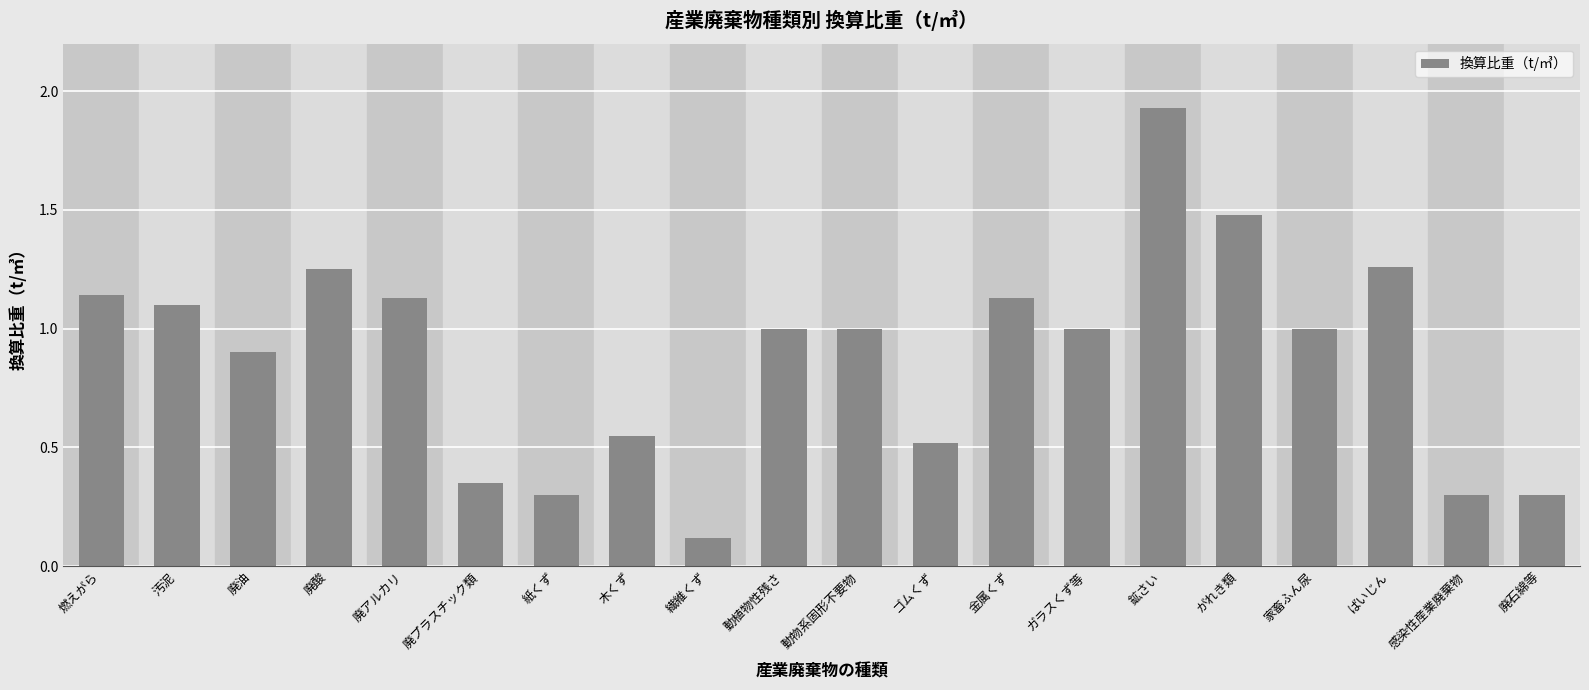

How many series are shown in this chart?

1